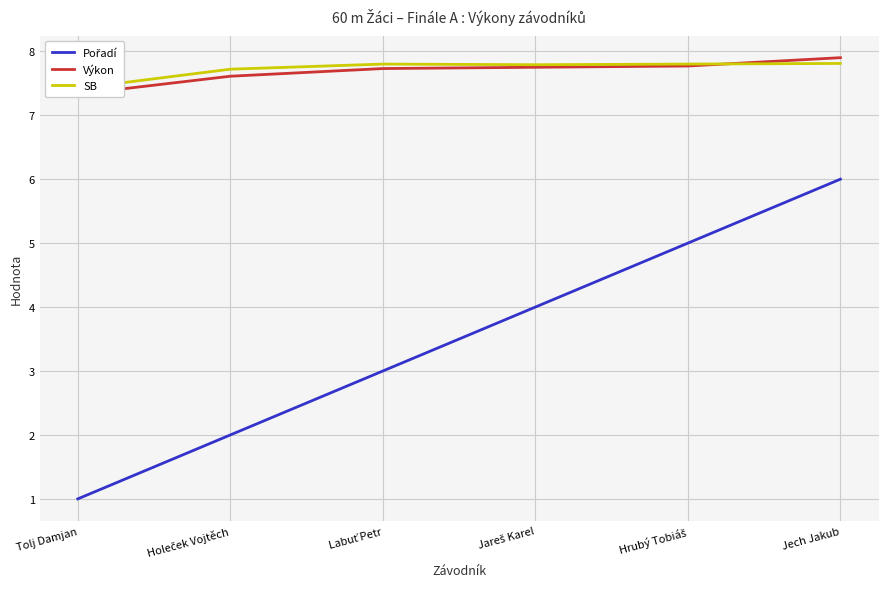

At which category does the chart reach its minimum across all series?

Tolj Damjan